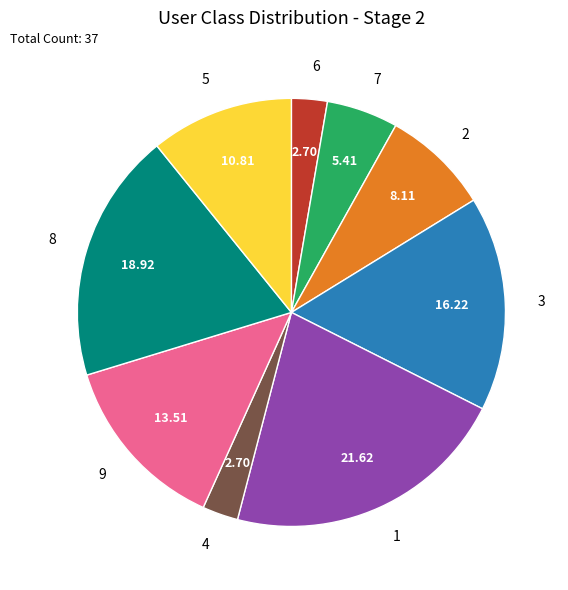

What is the ratio of the value at 5 to the value at 1?

0.5